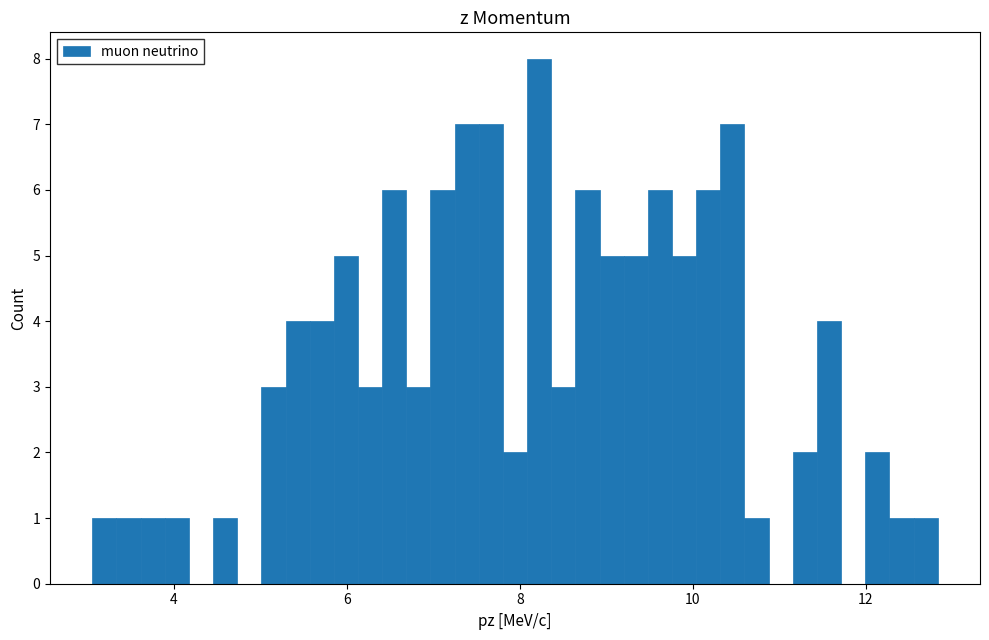

Around what value on the x-axis is the tallest bar? Give the approximate position of its centre, as read against the axis.

8.2